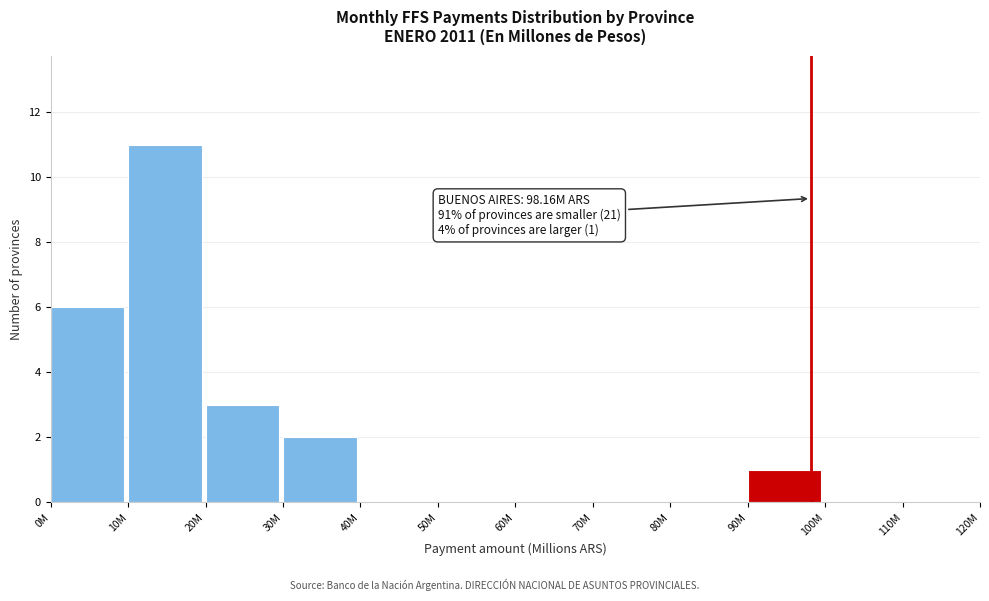

Reading left to right, transcribe all the data shown in this chart.

0M=6	10M=11	20M=3	30M=2	40M=0	50M=0	60M=0	70M=0	80M=0	90M=1	100M=0	110M=0